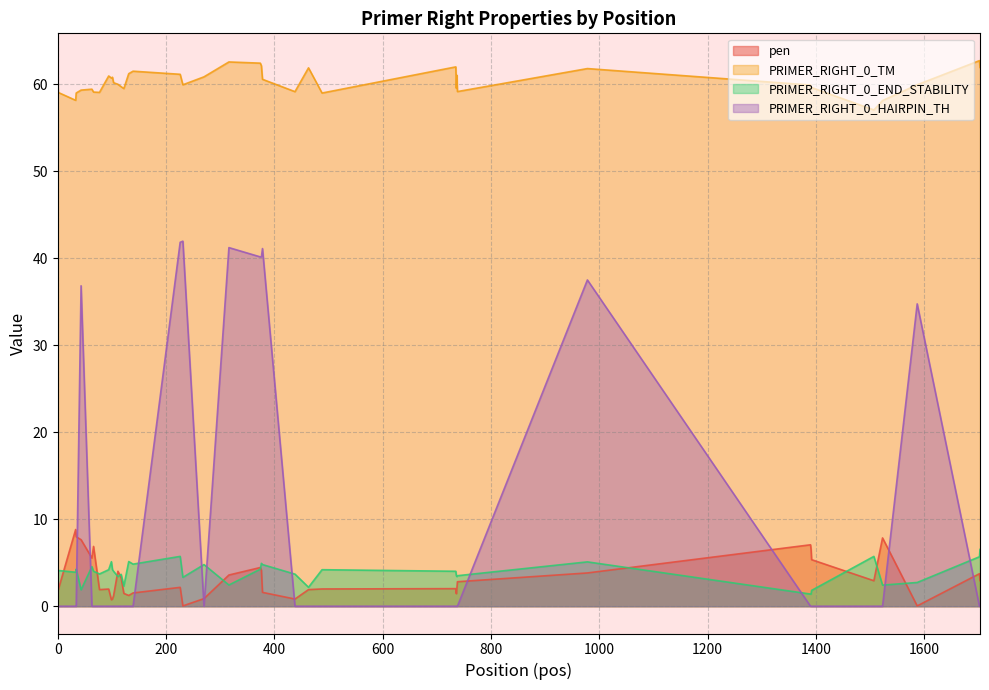

Rank the series by their maximum value, from highest to lowest.

PRIMER_RIGHT_0_TM, PRIMER_RIGHT_0_HAIRPIN_TH, pen, PRIMER_RIGHT_0_END_STABILITY